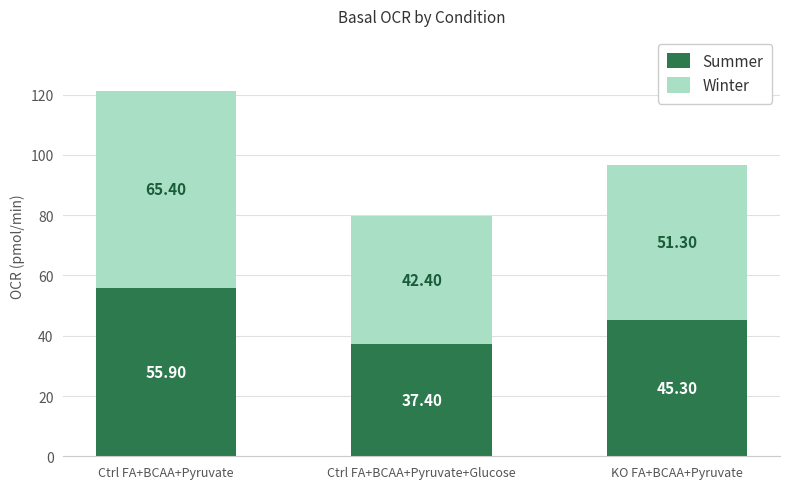

At which category is the sum across all series the highest?

Ctrl FA+BCAA+Pyruvate